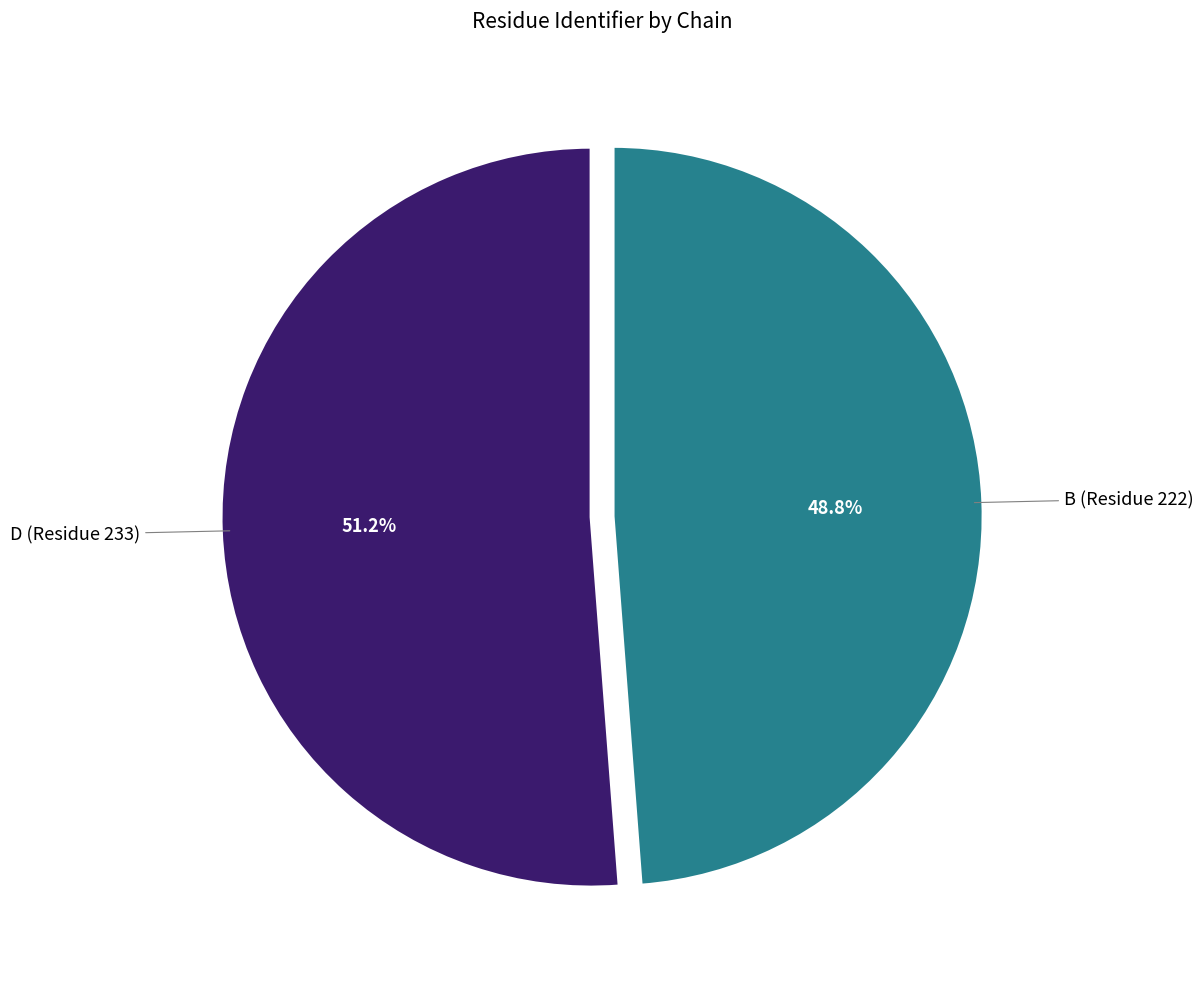

Is there any slice that represents more than half of the pie?

Yes